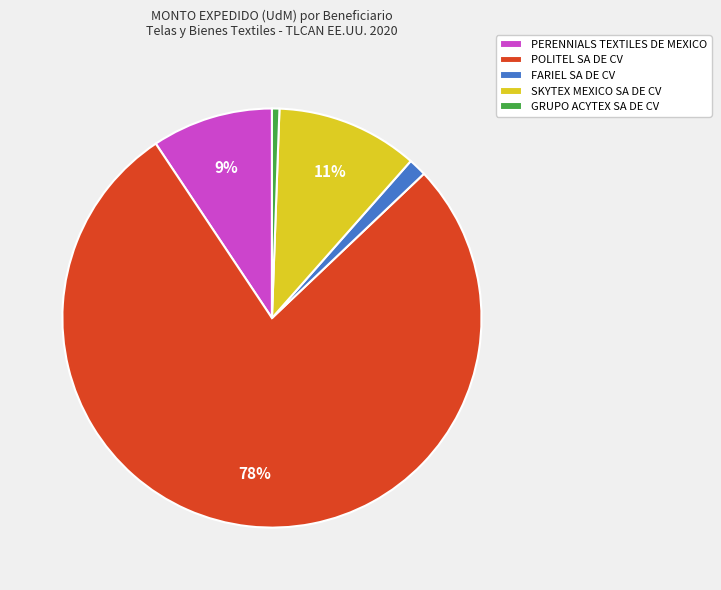

Is POLITEL SA DE CV the majority of the pie?

Yes